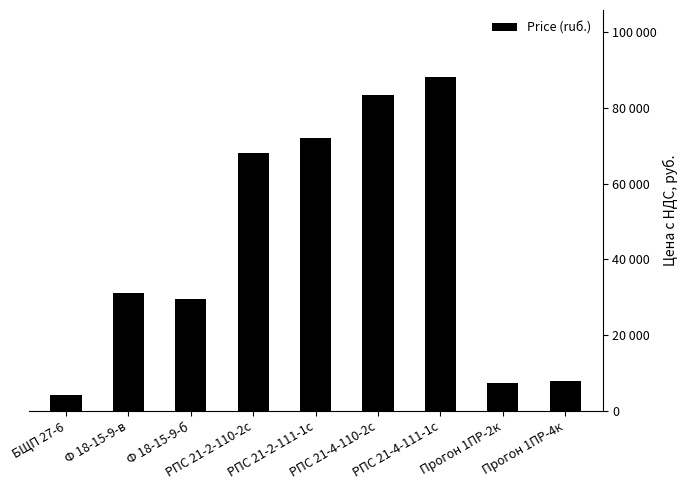

At which category does the chart reach its peak across all series?

РПС 21-4-111-1с